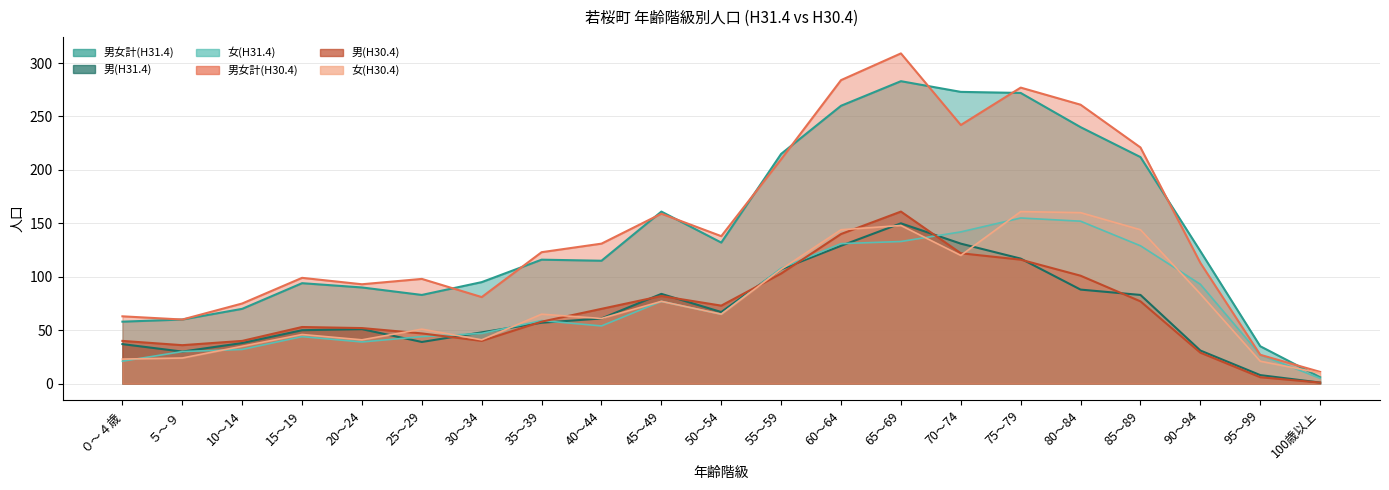

Which series has the largest total across all categories?

男女計(H30.4)